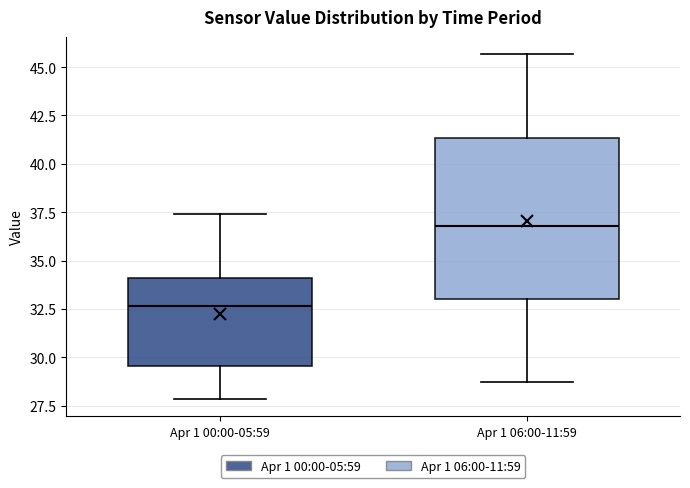

Which box is the tallest, from its lower edge to its upper edge?

Apr 1 06:00-11:59